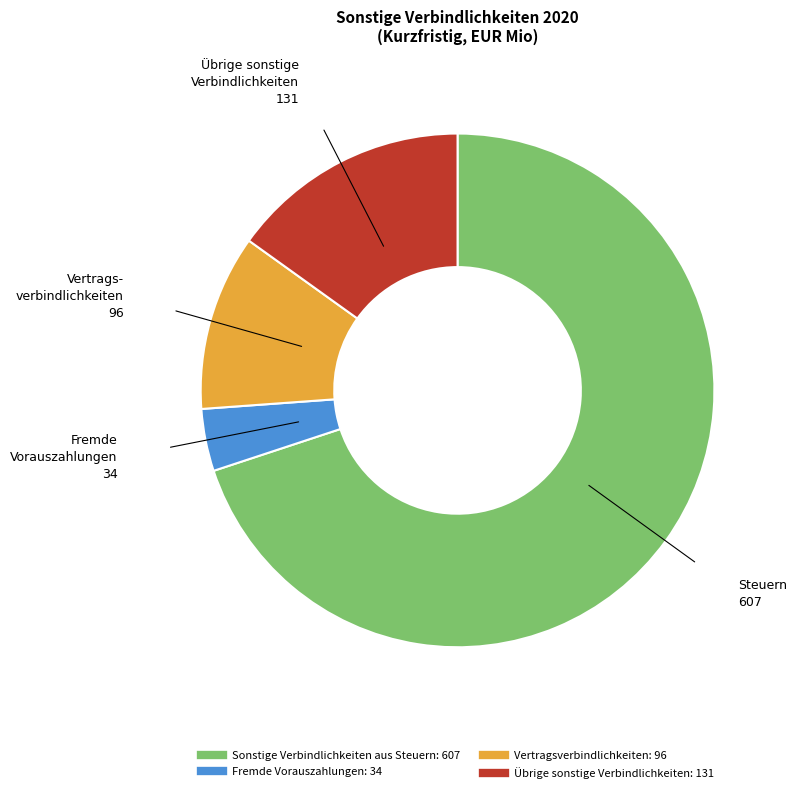

Does Sonstige Verbindlichkeiten aus Steuern account for over 50% of the chart?

Yes